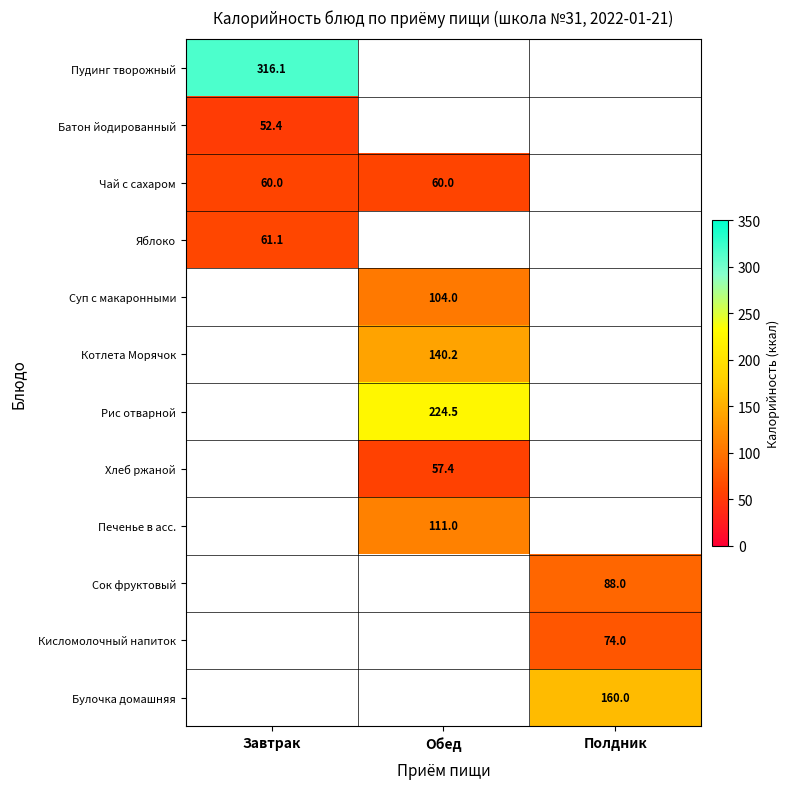

True or false: Хлеб ржаной has a value of 57.4 at Обед.

True